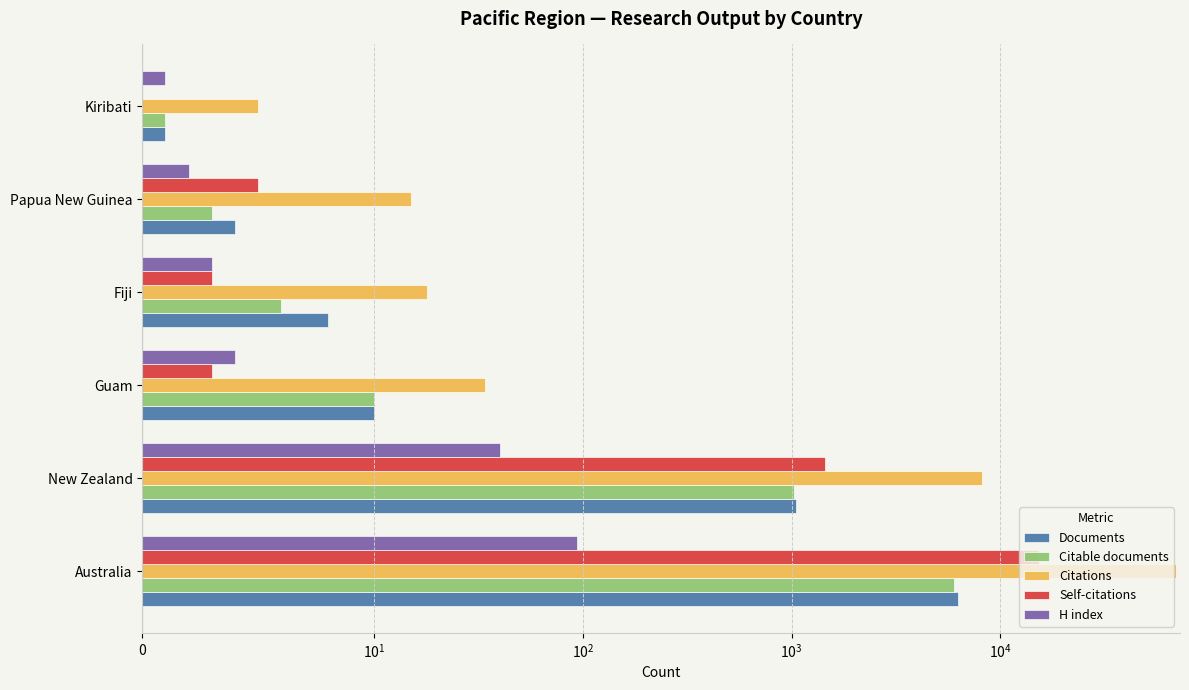

True or false: Citable documents has a value of 8 at Fiji.

False